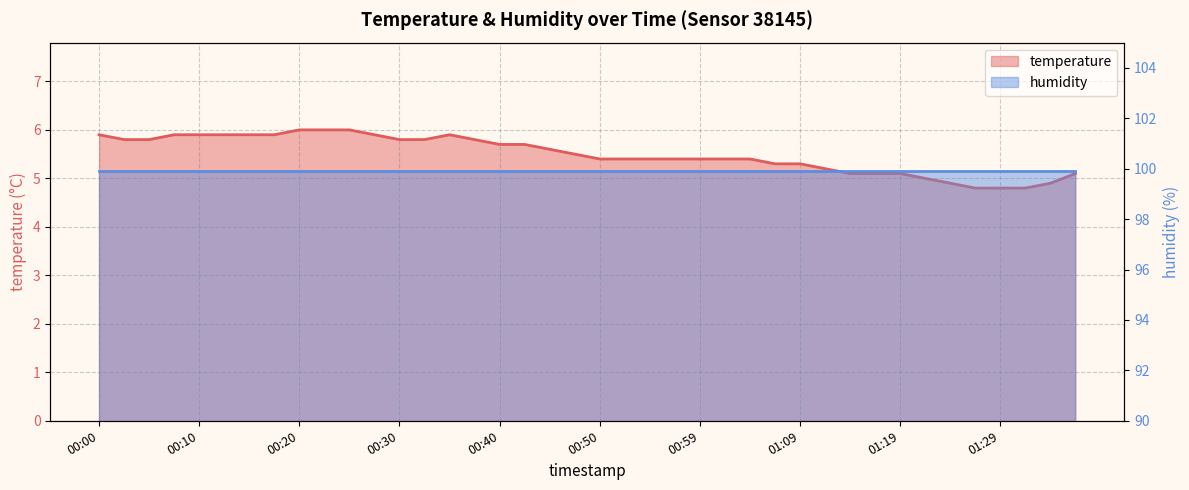

At which category does the data reach its first local peak?

00:35